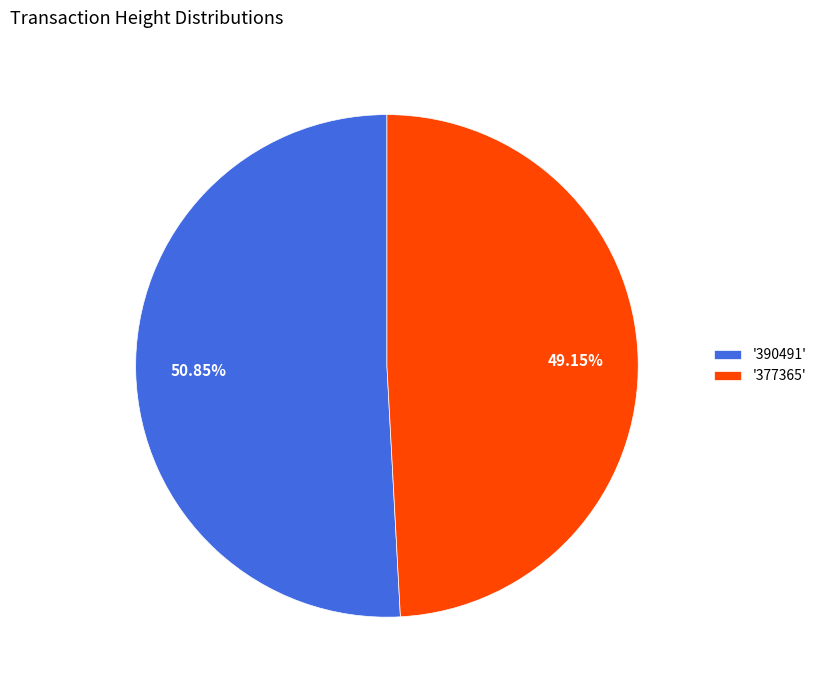

Rank the categories by value from lowest to highest.

'377365', '390491'